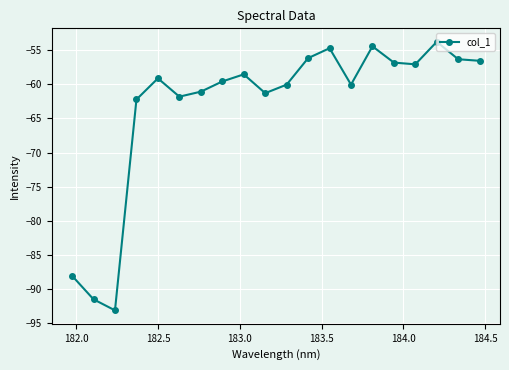

True or false: the data has more than 2 interior local peaks.

True